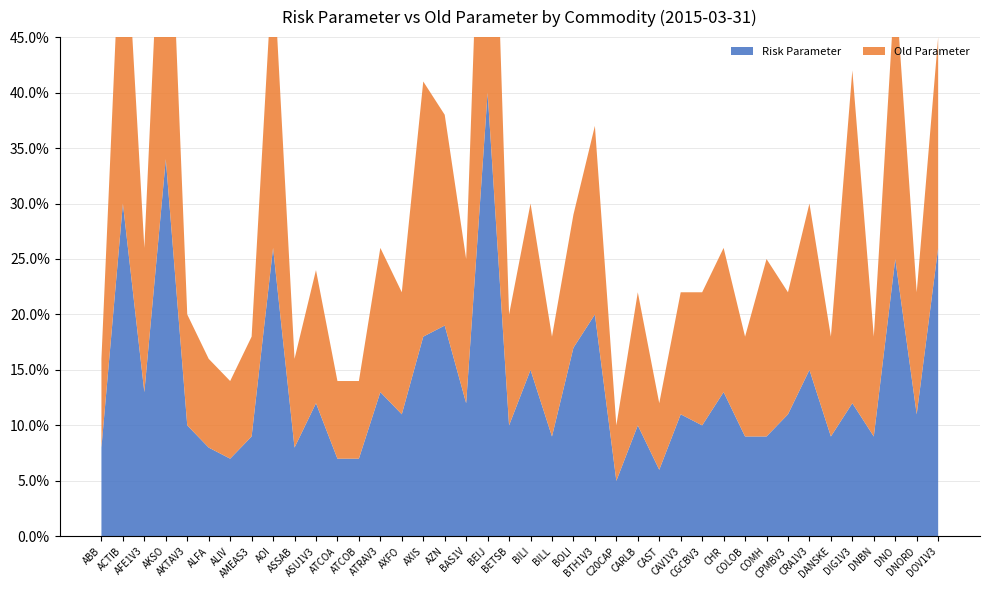

Reading left to right, list all the values displayed in this chart.

Risk Parameter: 0.1	0.3	0.1	0.3	0.1	0.1	0.1	0.1	0.3	0.1	0.1	0.1	0.1	0.1	0.1	0.2	0.2	0.1	0.4	0.1	0.1	0.1	0.2	0.2	0.1	0.1	0.1	0.1	0.1	0.1	0.1	0.1	0.1	0.1	0.1	0.1	0.1	0.2	0.1	0.3
Old Parameter: 0.1	0.3	0.1	0.3	0.1	0.1	0.1	0.1	0.3	0.1	0.1	0.1	0.1	0.1	0.1	0.2	0.2	0.1	0.4	0.1	0.1	0.1	0.1	0.2	0.1	0.1	0.1	0.1	0.1	0.1	0.1	0.2	0.1	0.1	0.1	0.3	0.1	0.2	0.1	0.2